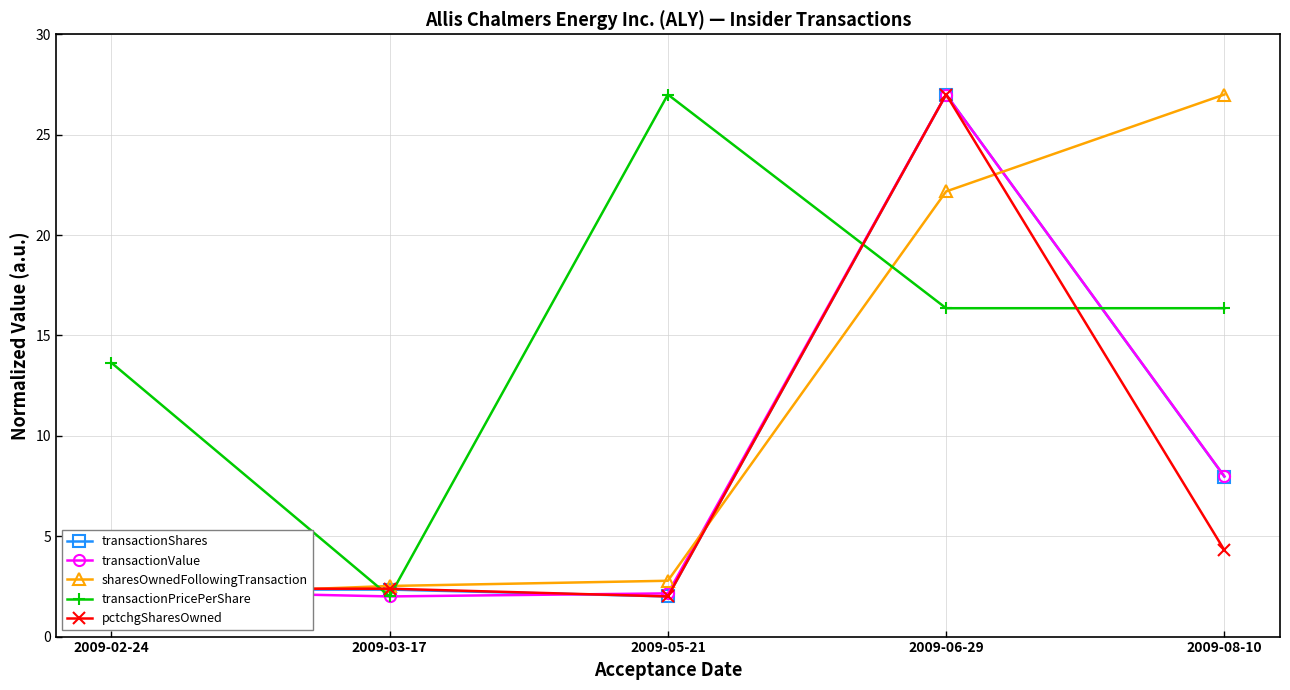

The value of transactionShares at 2009-02-24 is 2.3. True or false?

True